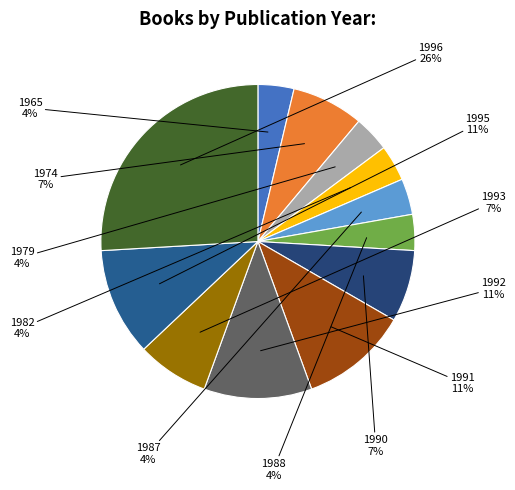

Which category has the biggest portion of the pie?

1996